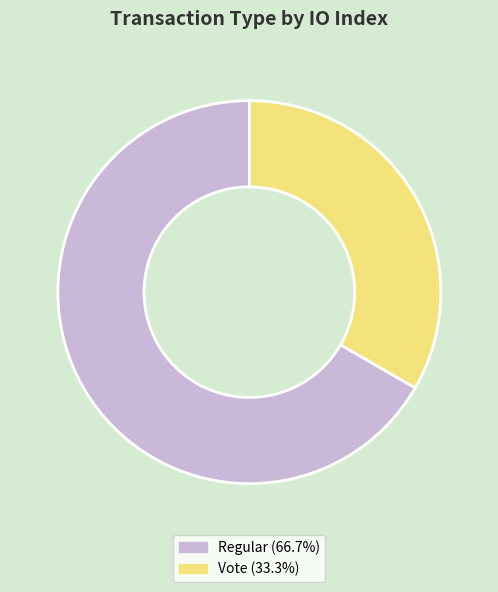

What is the total percentage of Vote and Regular?

100.0%